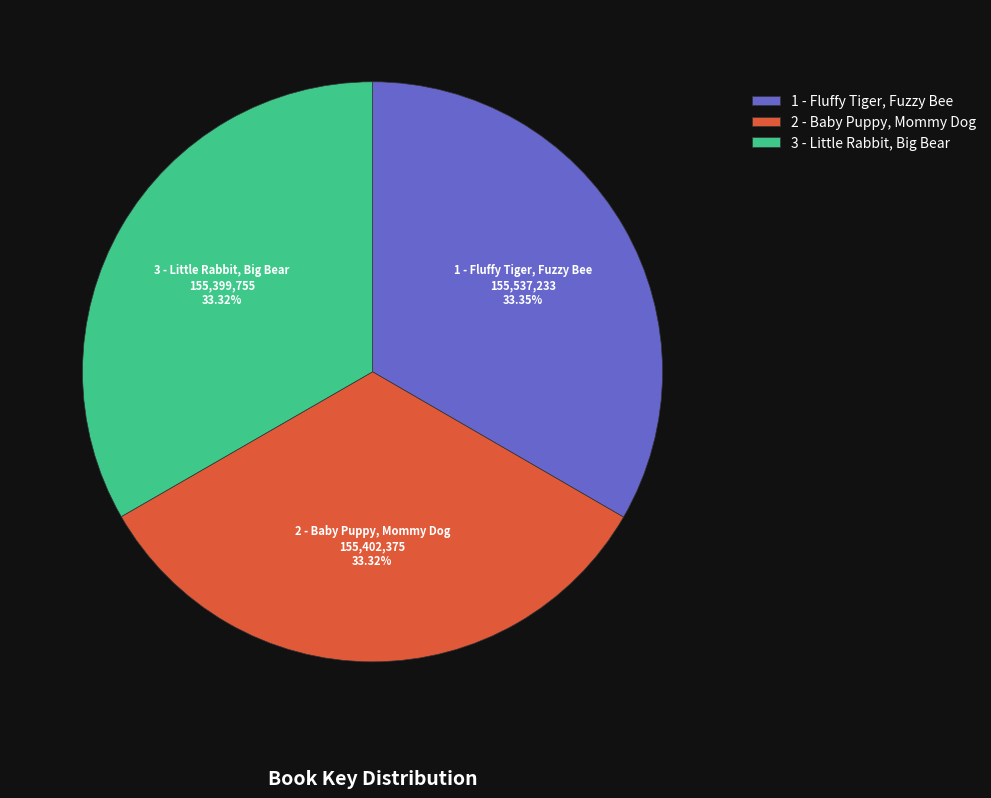

The 3 - Little Rabbit, Big Bear slice represents 33% of the pie. True or false?

True